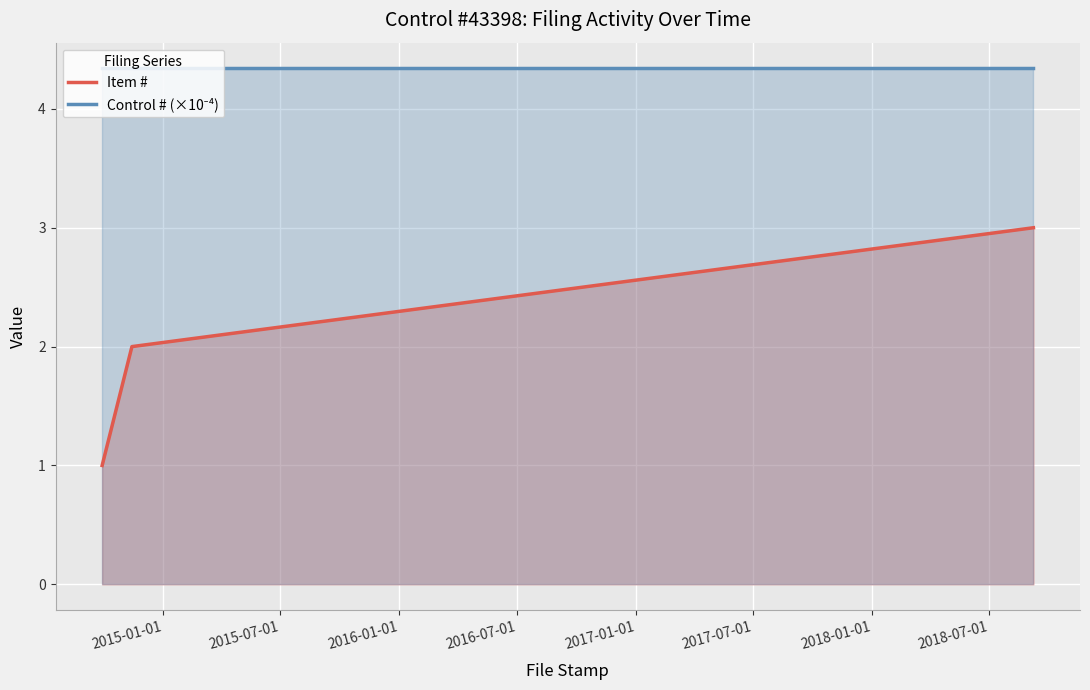

Reading right to left, list all the values displayed in this chart.

Item #: 3.0	2.0	1.0
Control # (×10⁻⁴): 4.3	4.3	4.3